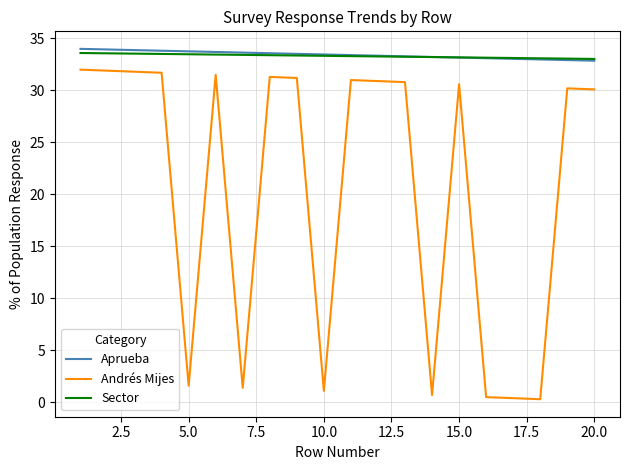

Which series has the largest range (max minus min)?

Andrés Mijes